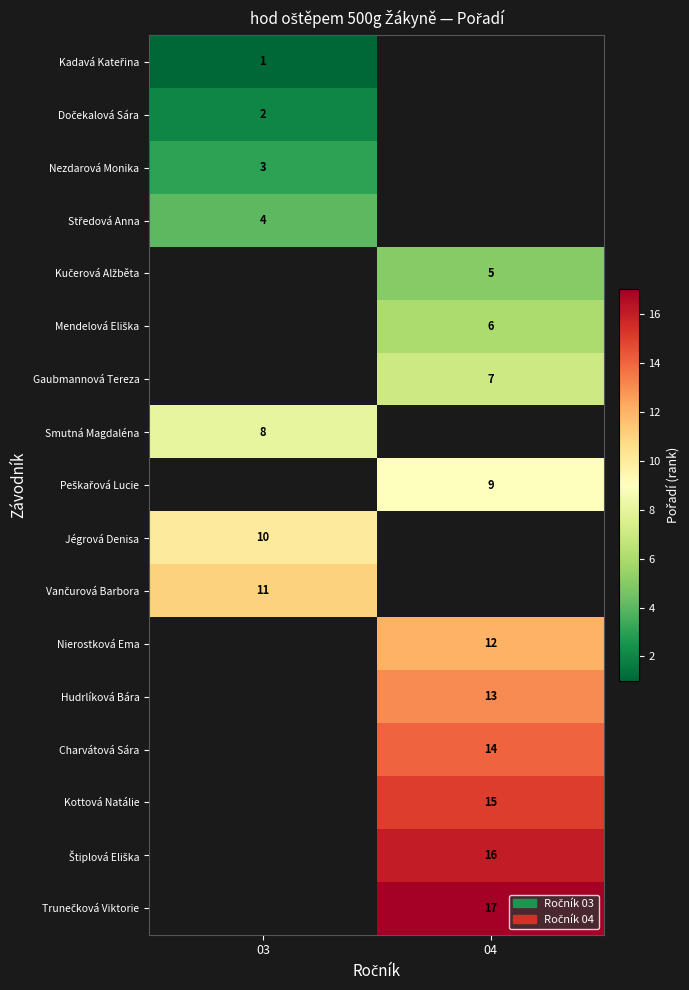

True or false: Smutná Magdaléna has a value of 8 at 03.

True